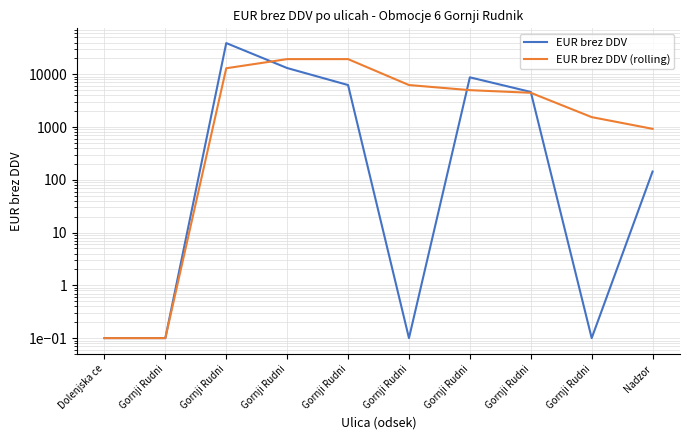

Is the value of EUR brez DDV (rolling) at Gornji Rudni greater than the value of EUR brez DDV at Gornji Rudni?

No